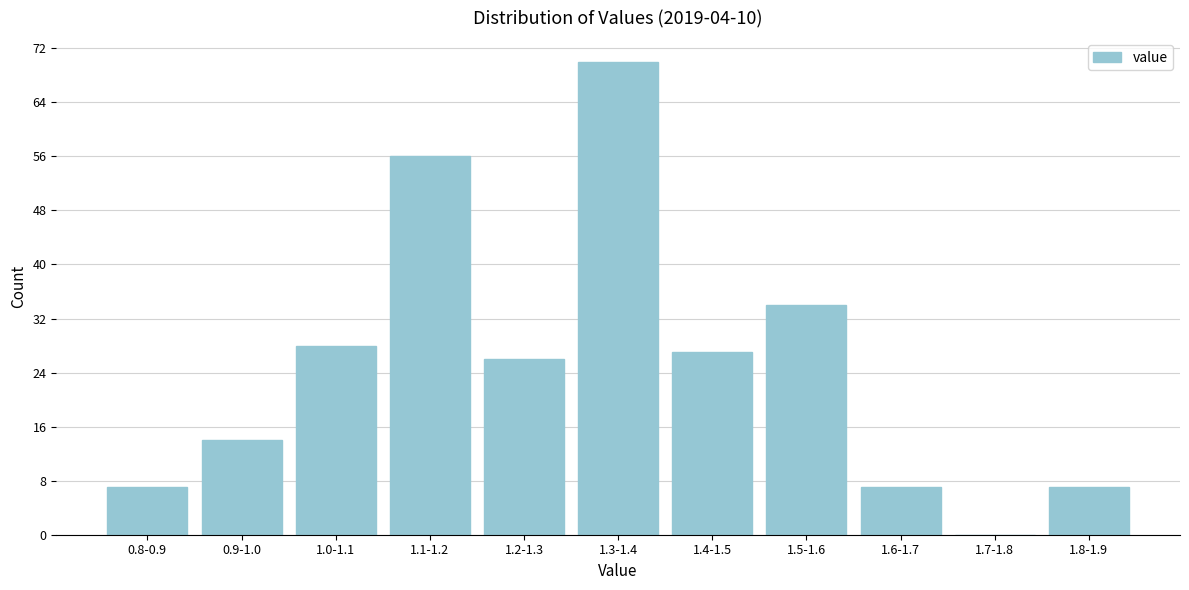

Reading left to right, what are all the values shown in this chart?

0.8-0.9=7	0.9-1.0=14	1.0-1.1=28	1.1-1.2=56	1.2-1.3=26	1.3-1.4=70	1.4-1.5=27	1.5-1.6=34	1.6-1.7=7	1.7-1.8=0	1.8-1.9=7